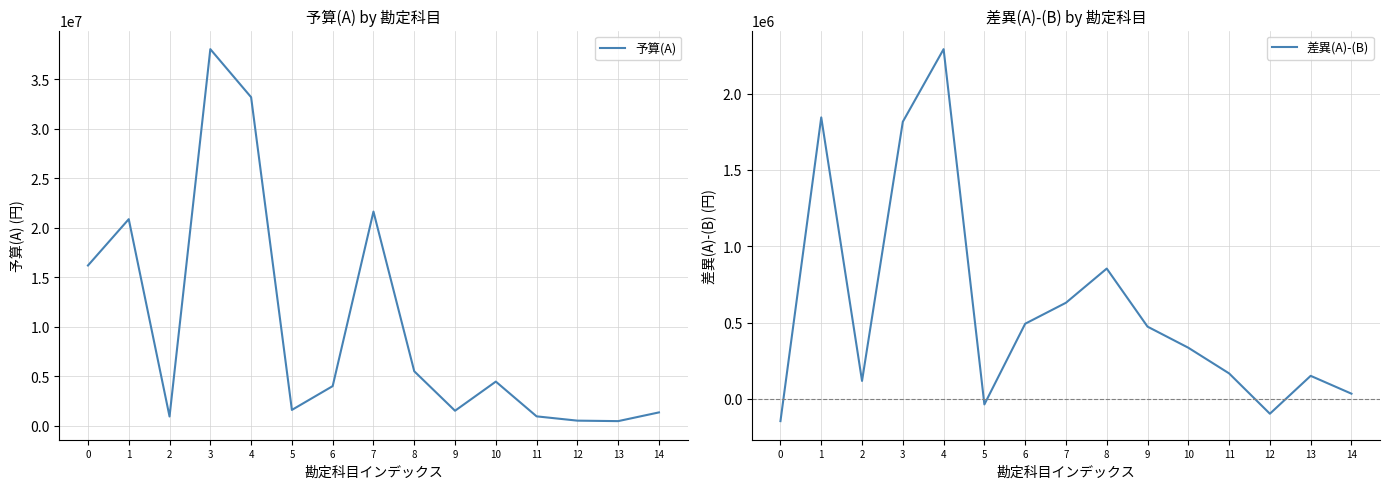

How many data points in 差異(A)-(B) are above 334928?

7